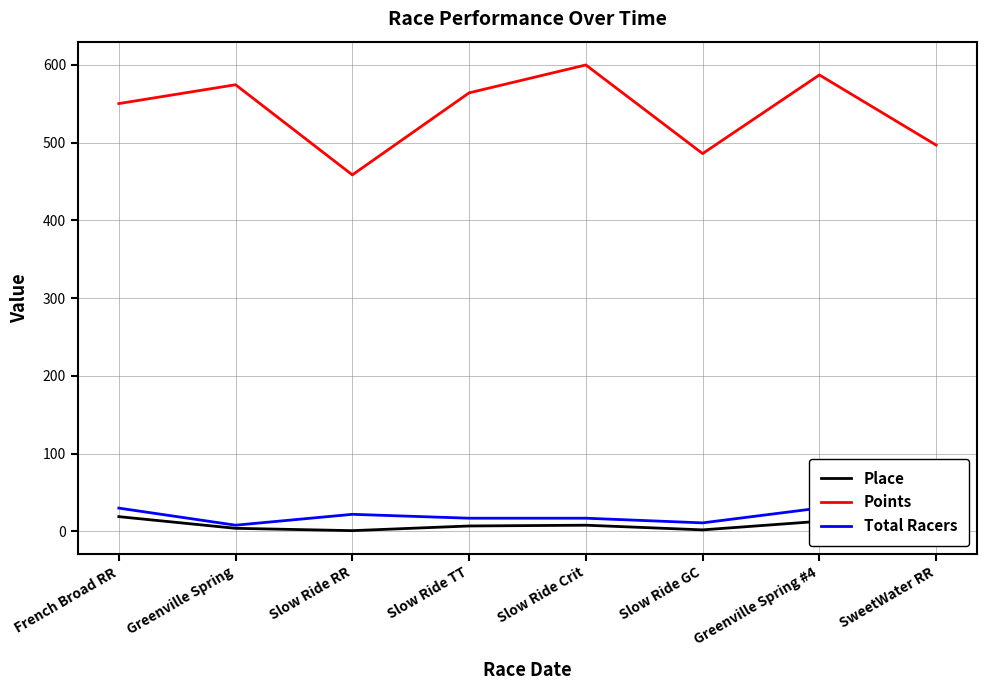

What is the average value of the Place series?

7.9